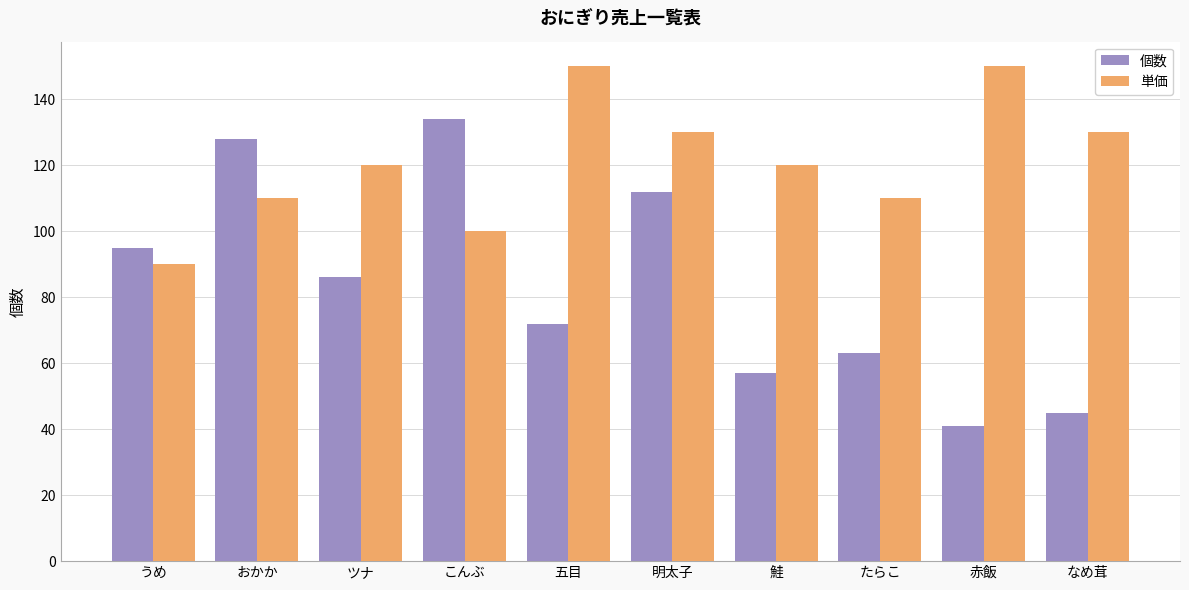

What is the spread (max minus min) of values at 明太子?

18